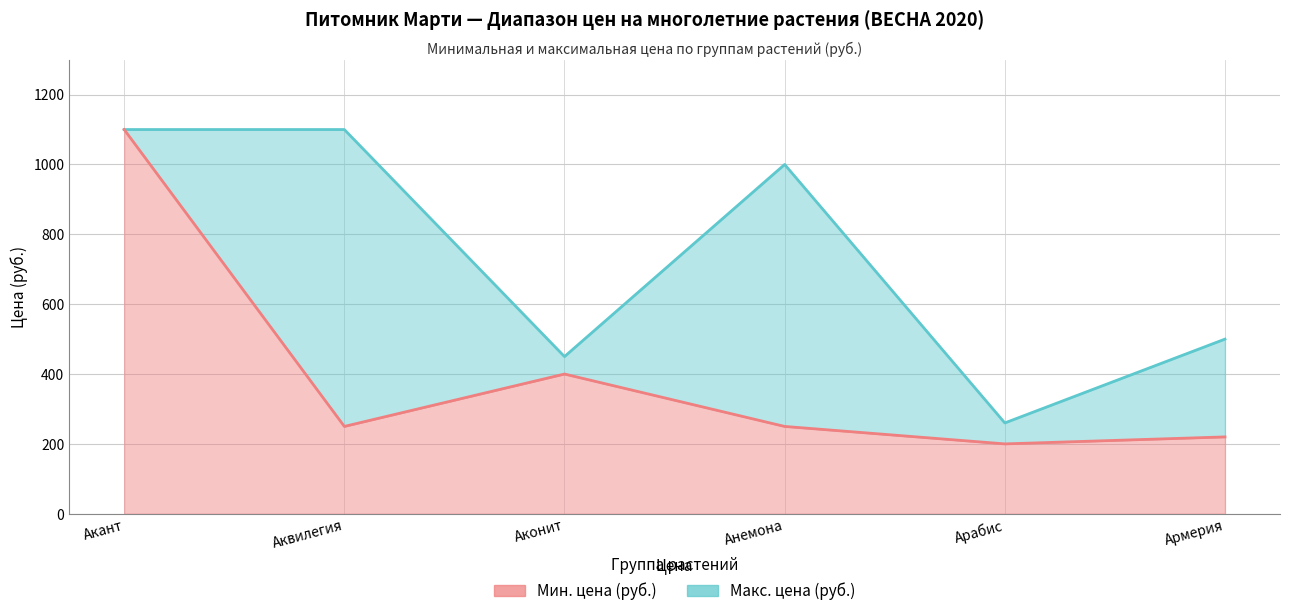

What is the label of the 4th point from the right?

Аконит